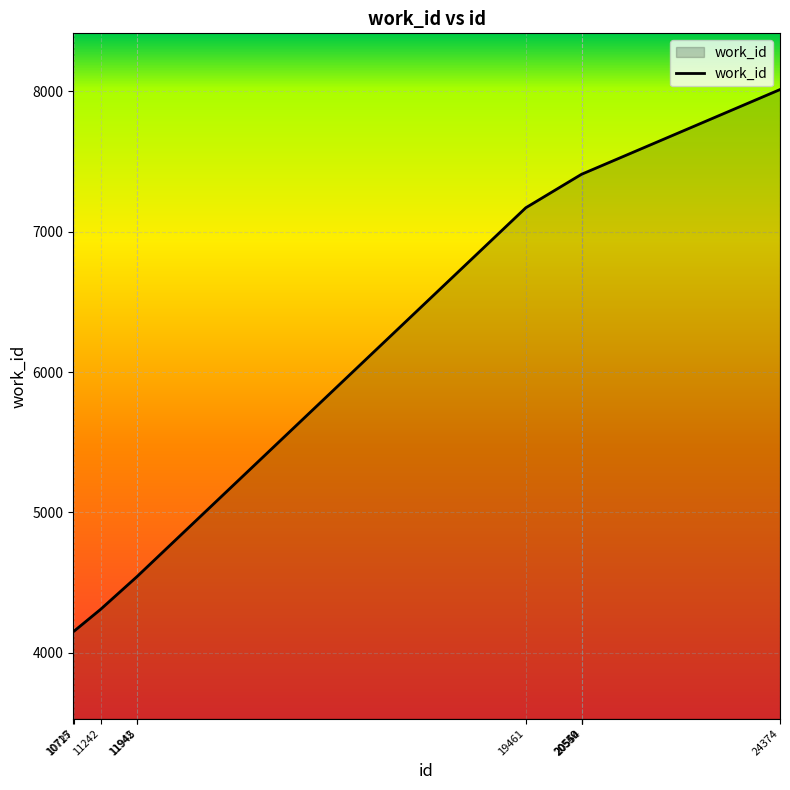

What is the minimum value shown in the chart?

4153